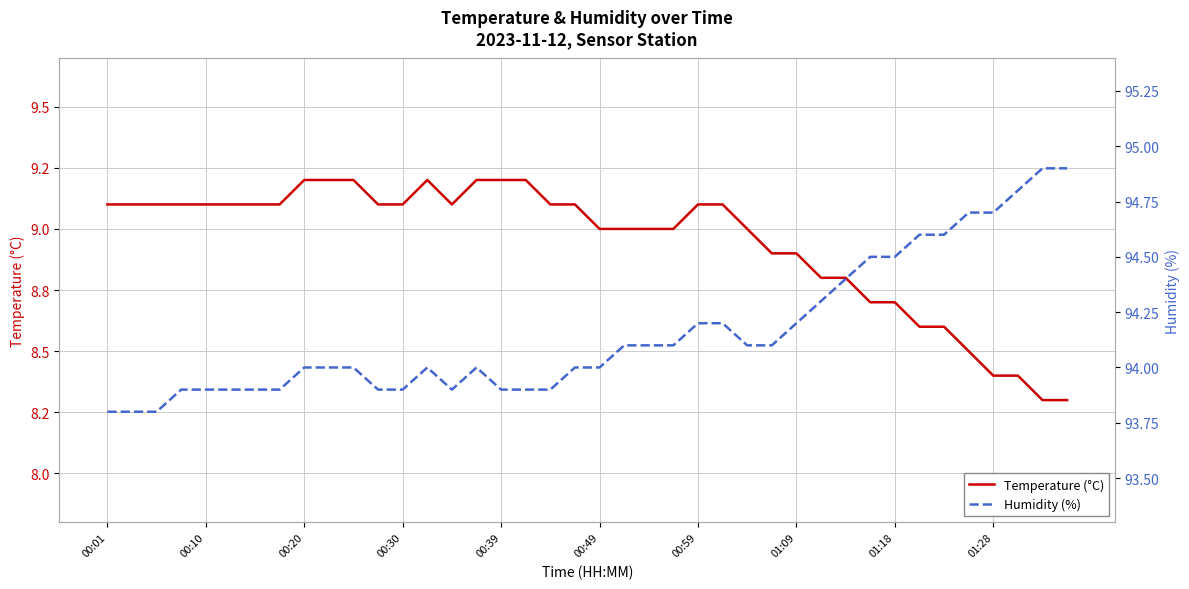

What is the difference between the maximum and minimum values in the Humidity (%) series?

1.1